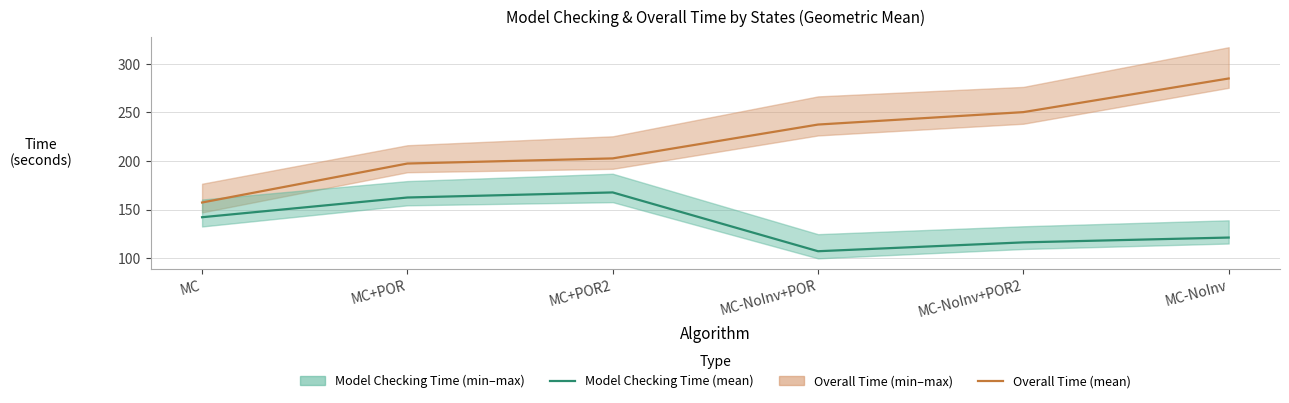

Rank the series by their maximum value, from lowest to highest.

Model Checking Time (geometric mean), Overall Time (geometric mean)